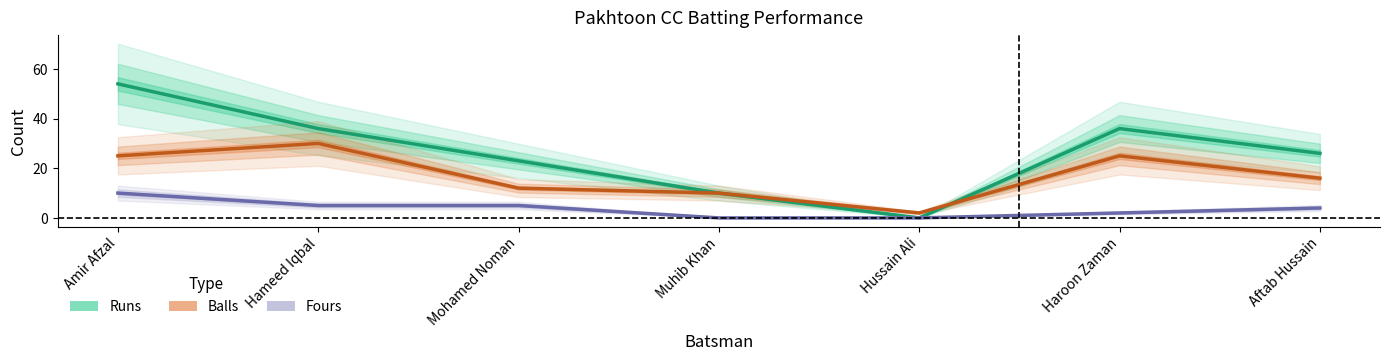

Does the chart have visible grid lines?

No